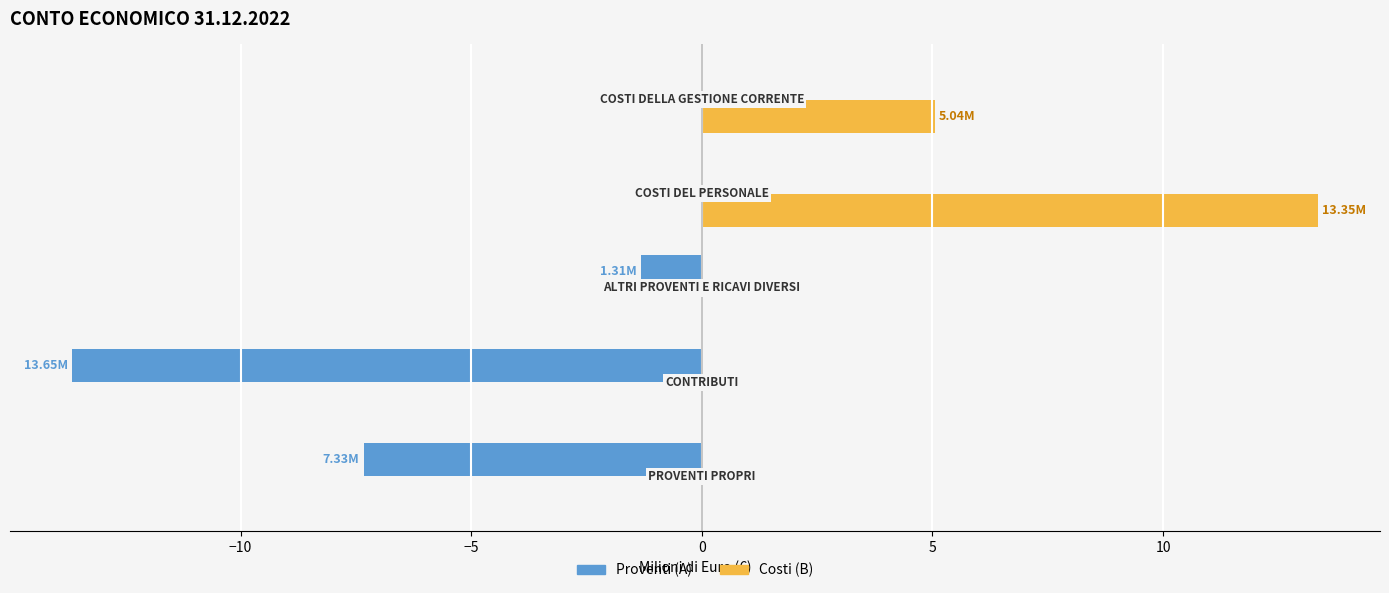

Which series has the largest total across all categories?

Costi (B)